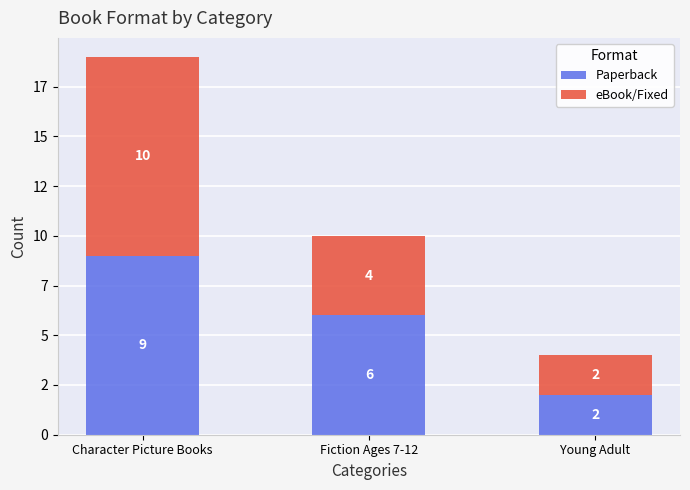

Are the bars horizontal?

No